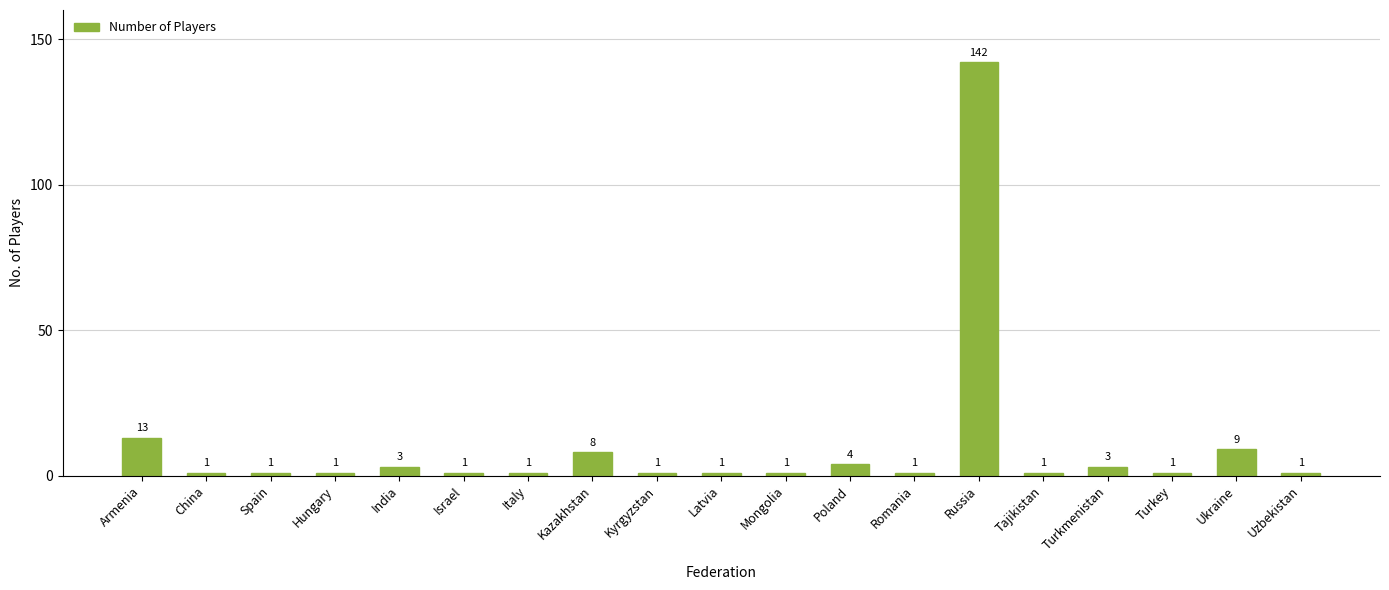

How many series are shown in this chart?

1